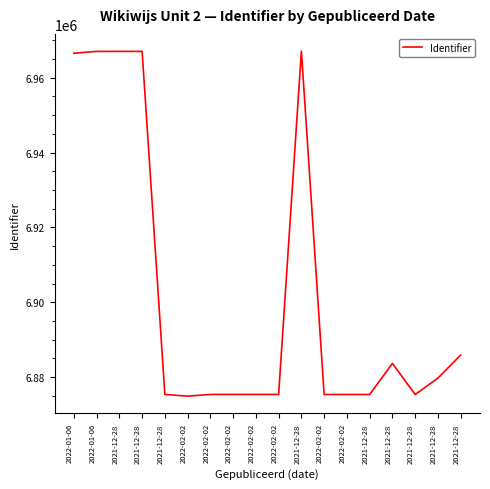

How many lines are shown in the chart?

1